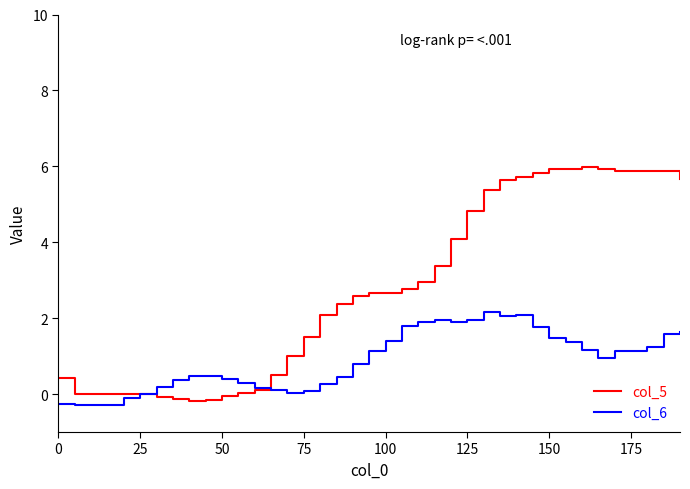

True or false: col_5 and col_6 cross at least once.

True